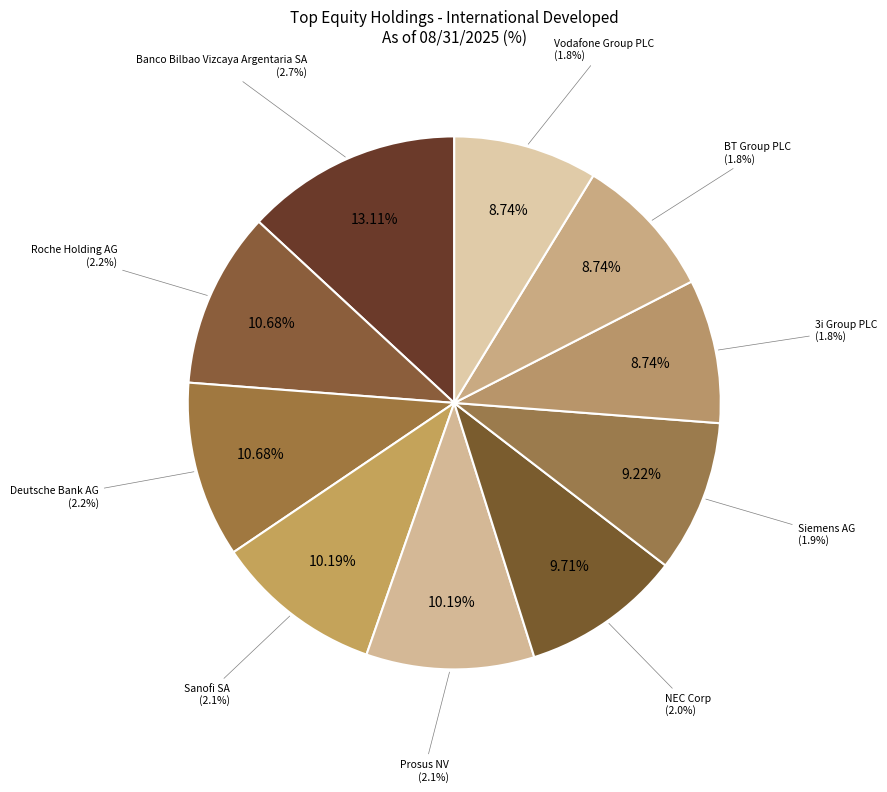

Which slice is the smallest?

3i Group PLC